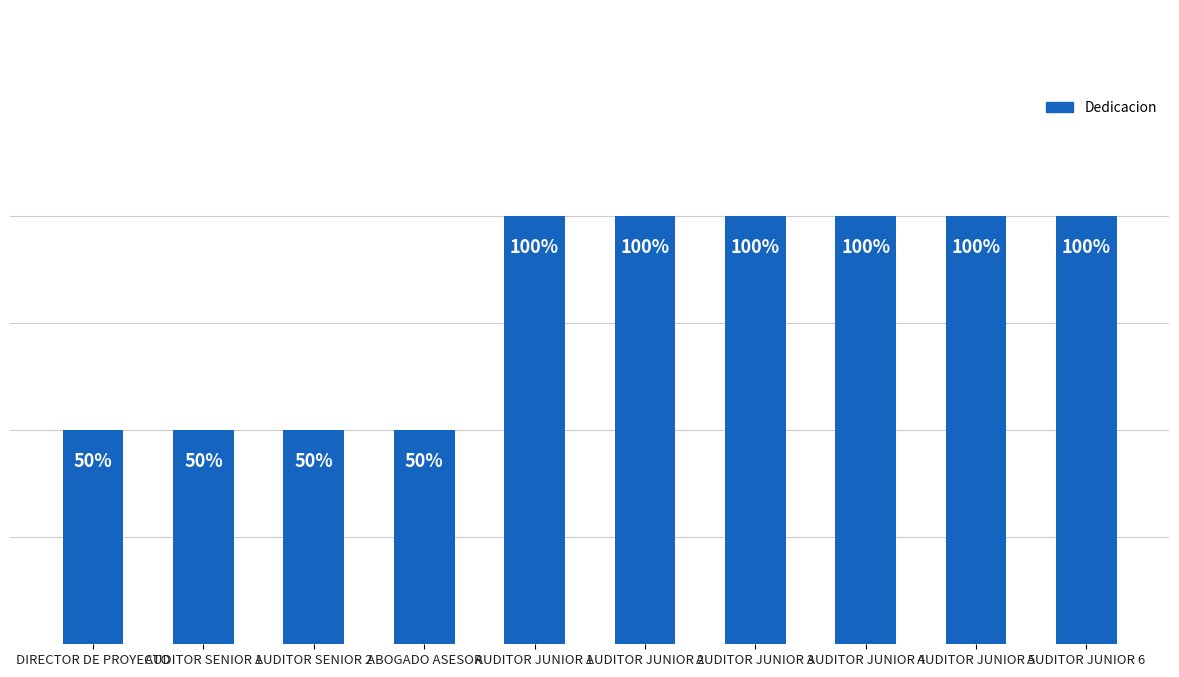

What is the smallest value displayed?

0.5